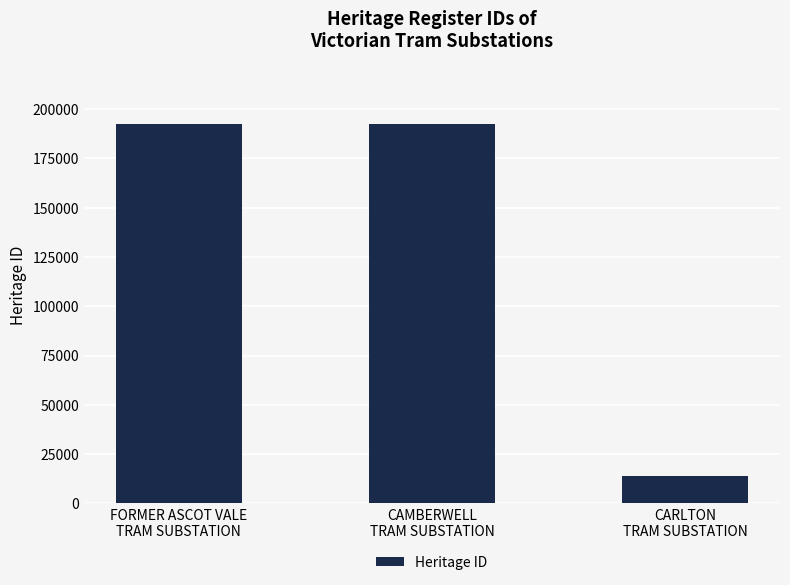

Which category has the lowest value across all series?

CARLTON
TRAM SUBSTATION